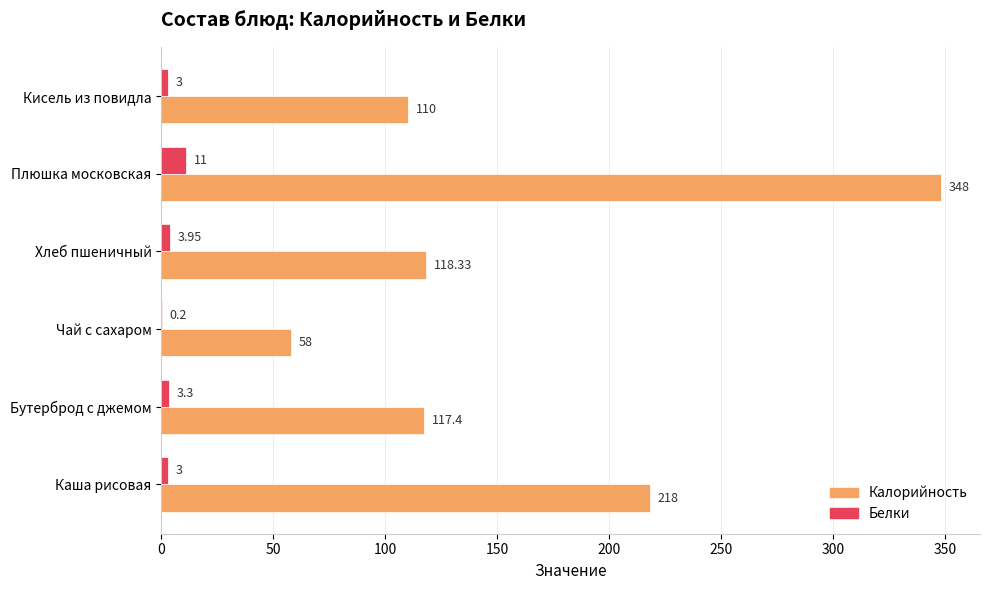

Where is Белки nearest to the value 5?

Хлеб пшеничный